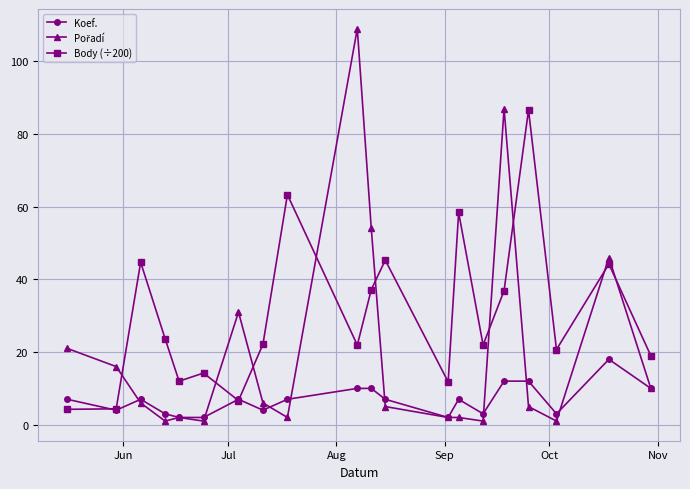

What is the value of the Koef. point at the 19th from the left?

18.0